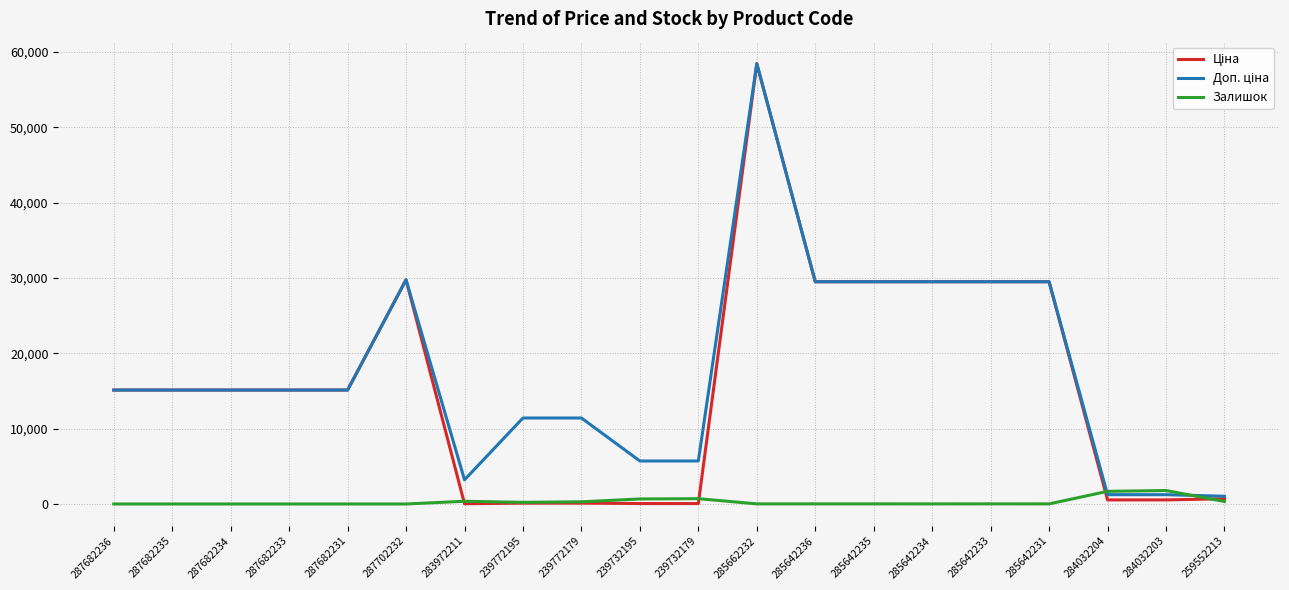

Which category has the highest value across all series?

285662232